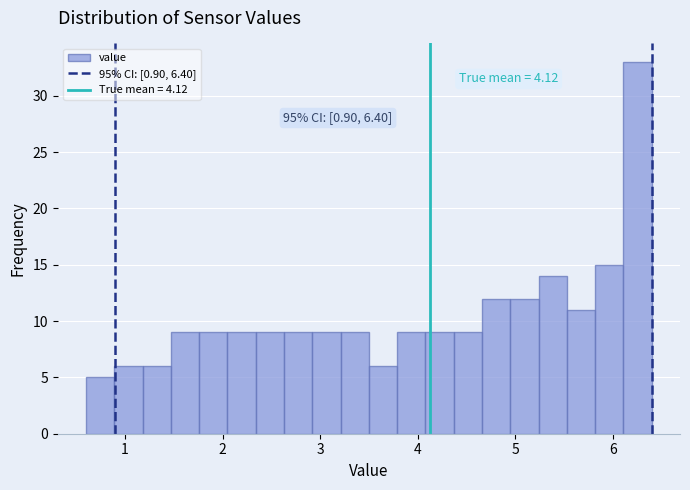

Around what value on the x-axis is the tallest bar? Give the approximate position of its centre, as read against the axis.

6.3